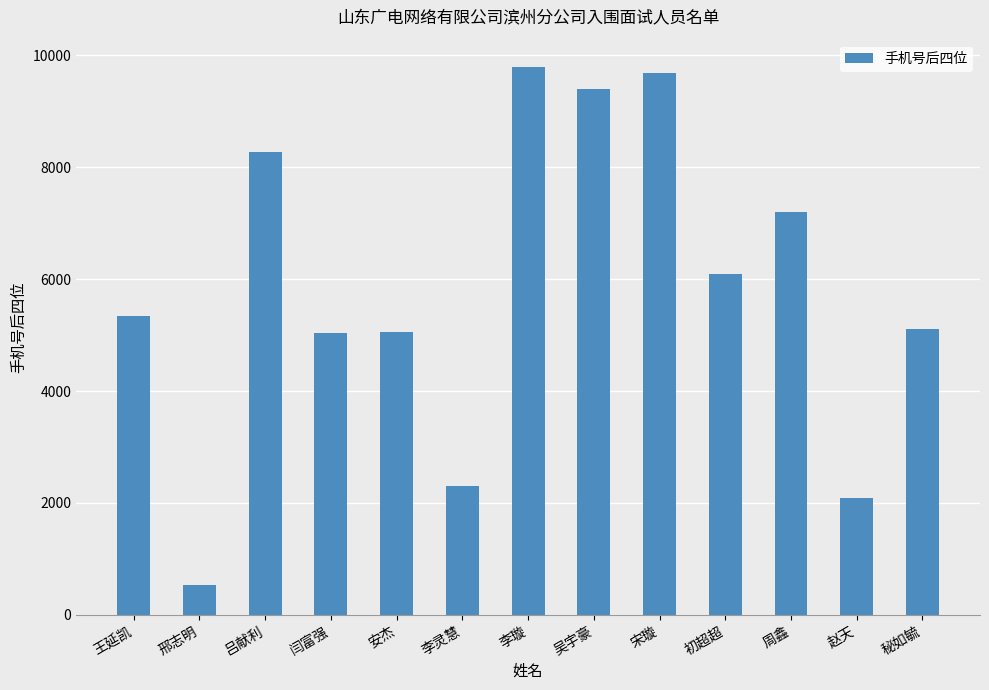

Does the chart contain stacked bars?

No